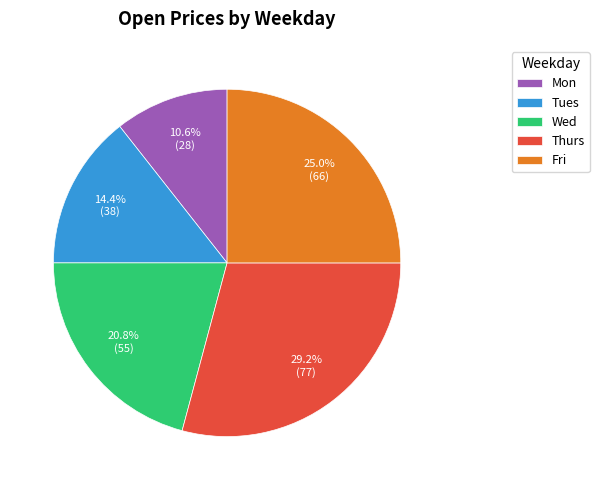

Which has a higher value, Tues or Fri?

Fri